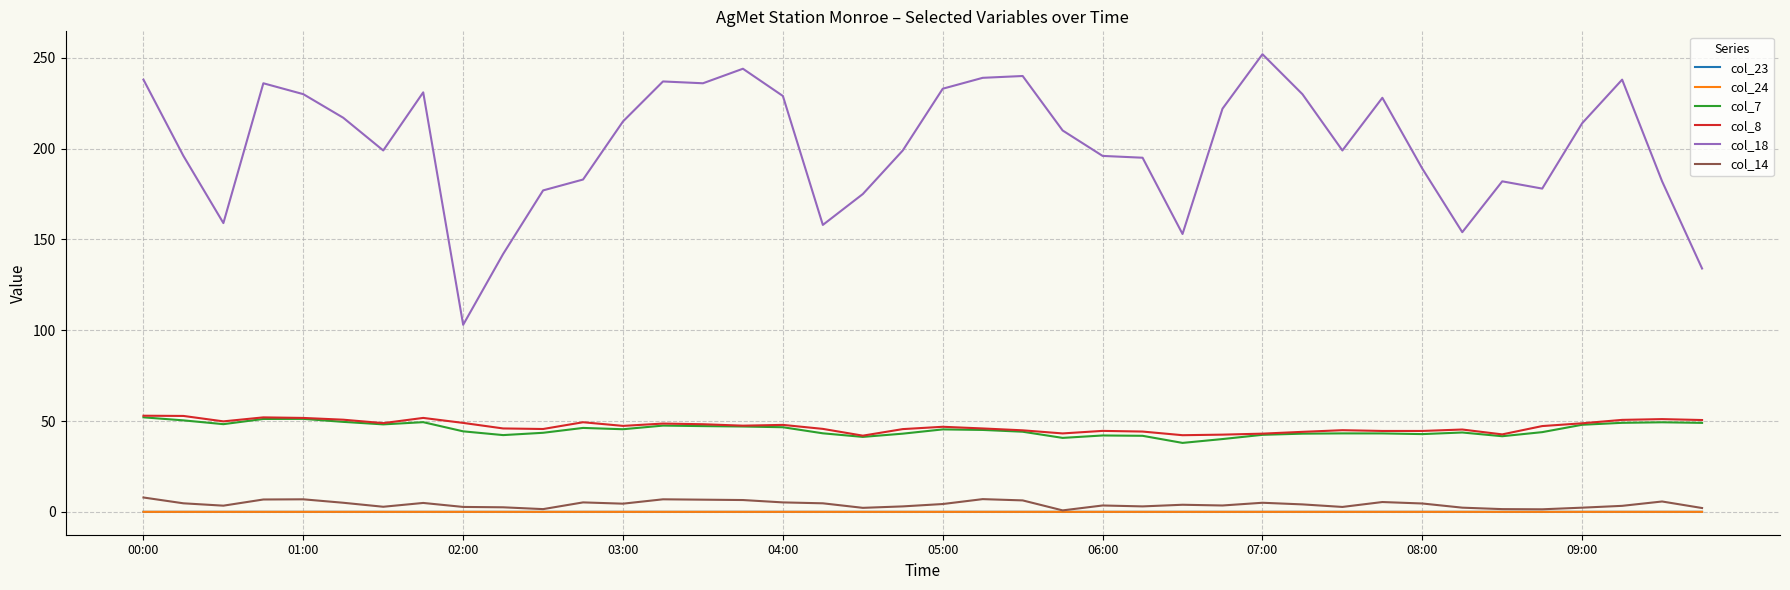

What is the maximum value shown in the chart?

252.0